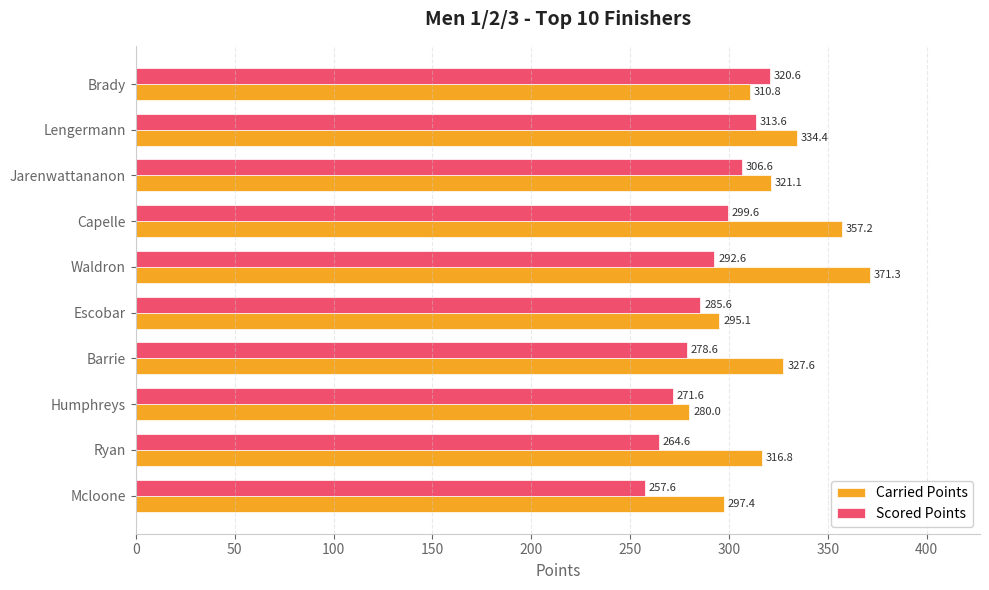

Between Ryan and Escobar, which series saw the biggest shift?

Carried Points